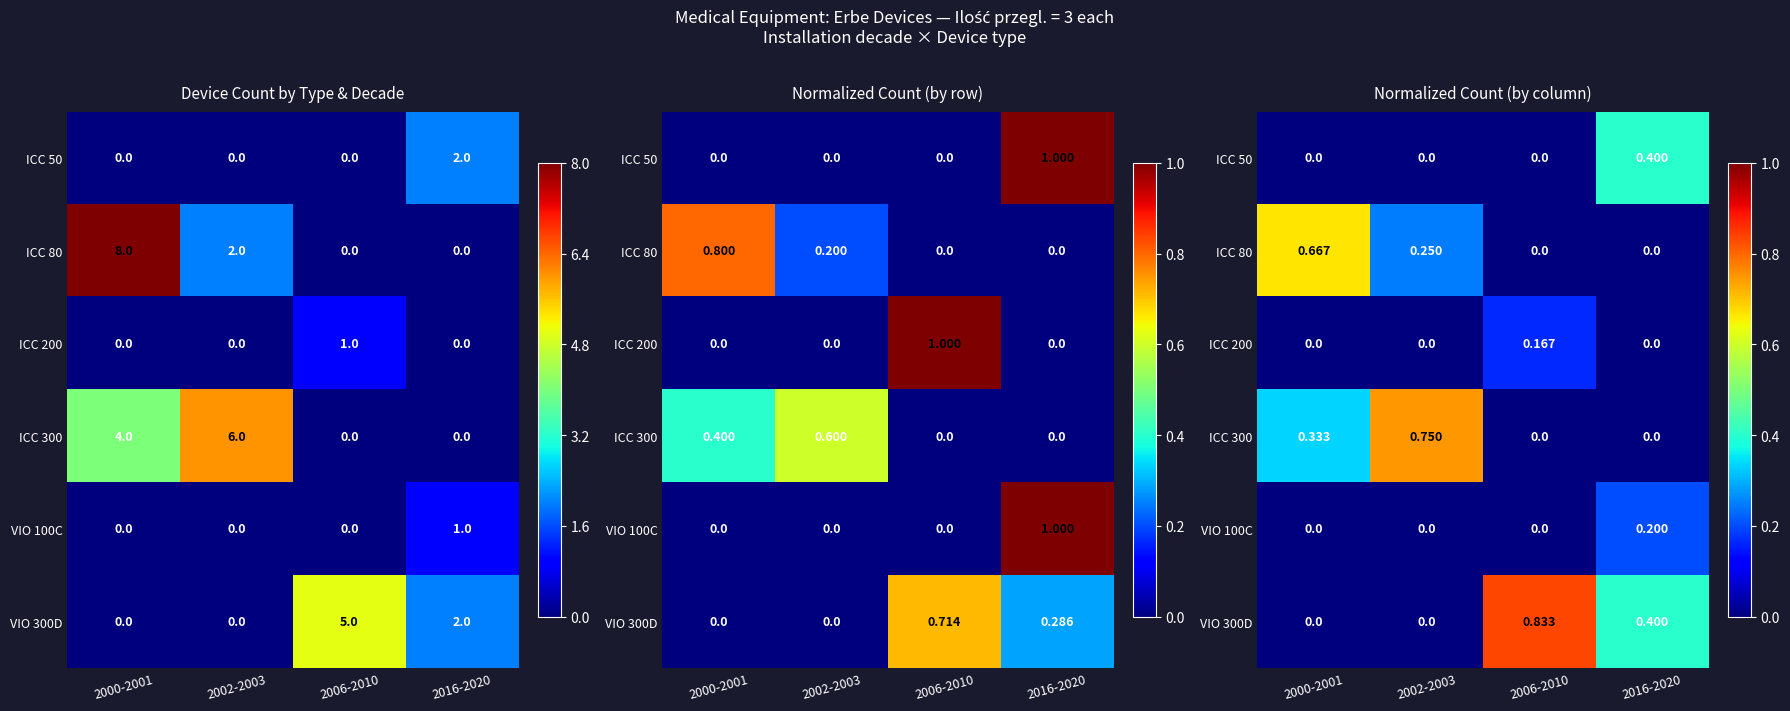

True or false: ICC 50 has a value of 0.4 at 2016-2020.

True